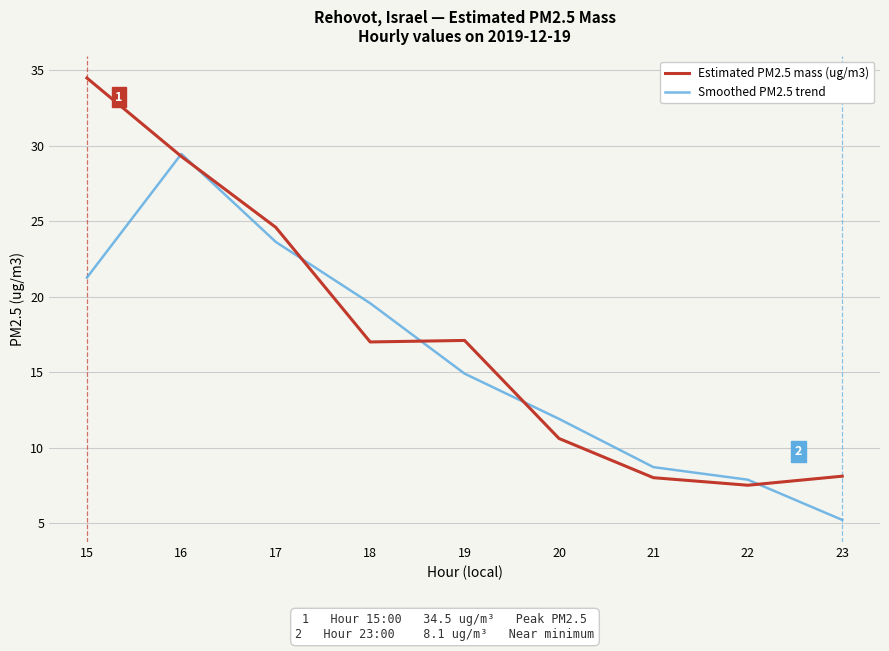

Which series has the largest total across all categories?

Estimated PM2.5 mass (ug/m3)